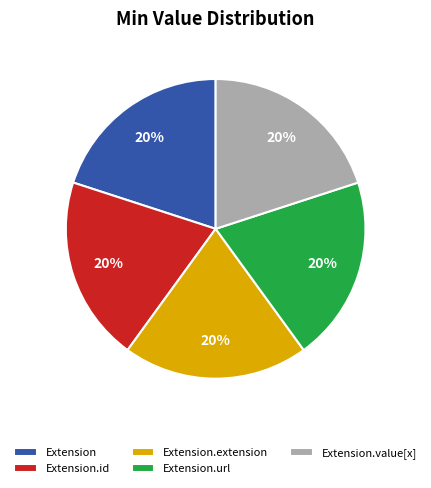

Approximately how many times larger is the value at Extension compared to Extension.value[x]?

1.0